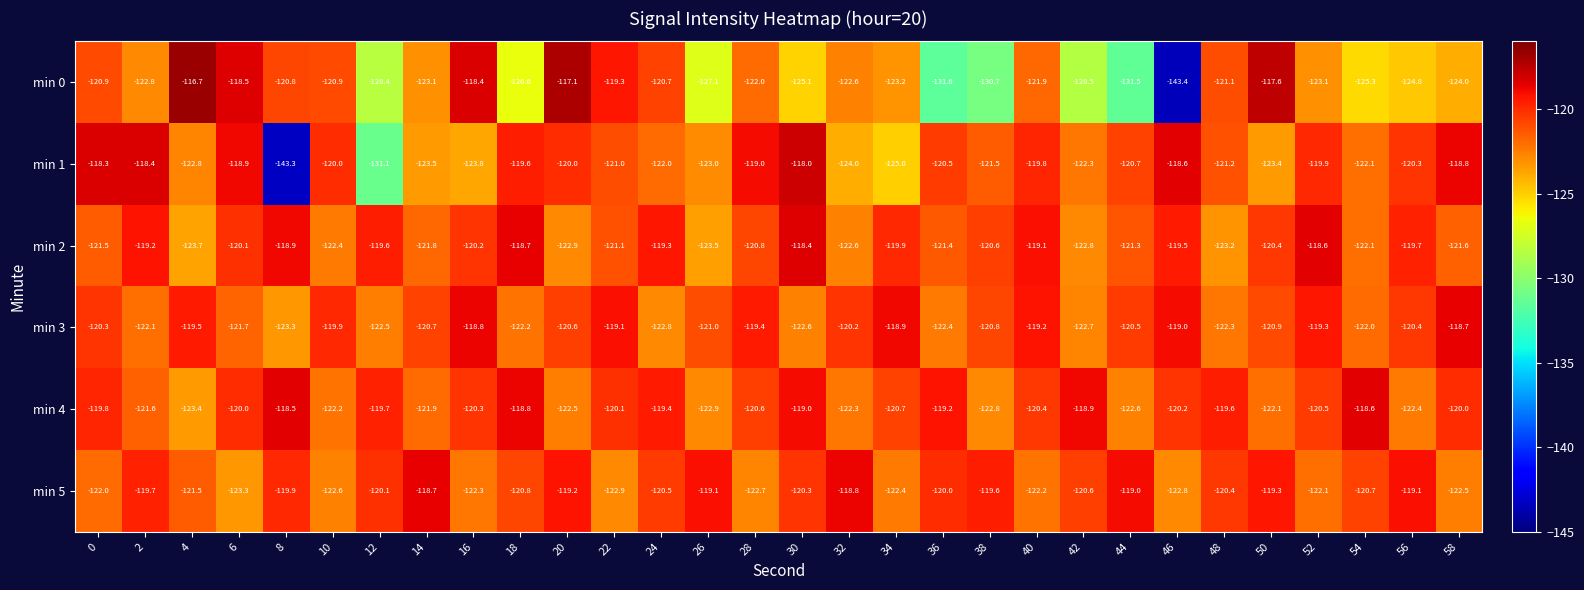

Rank the series at 2 from highest to lowest value.

min 1, min 2, min 5, min 4, min 3, min 0